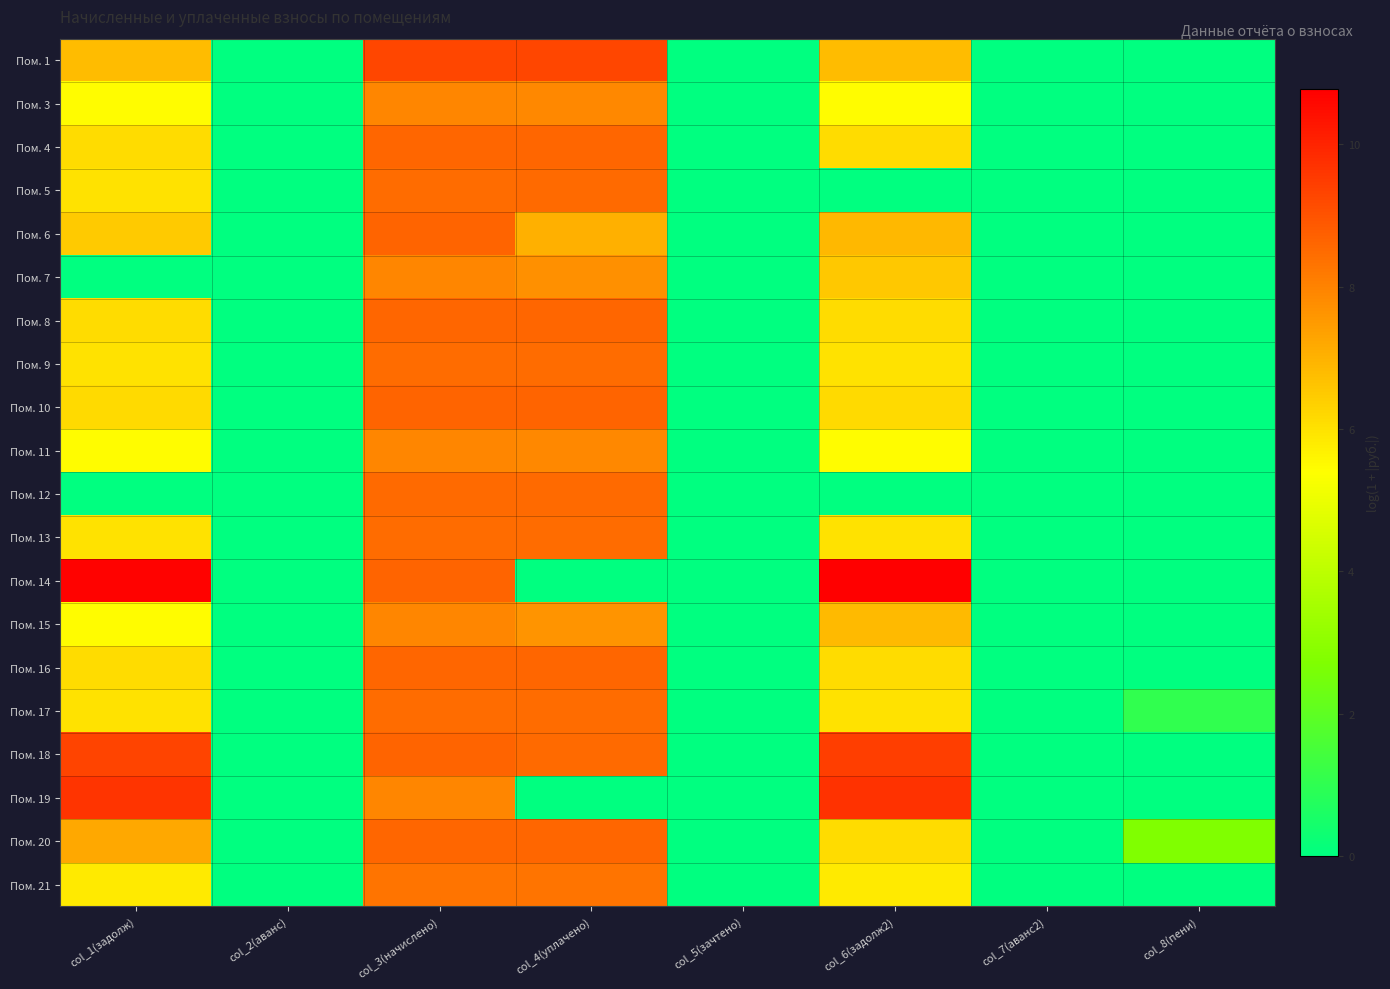

Which label corresponds to the smallest value in the chart?

col_2(аванс)